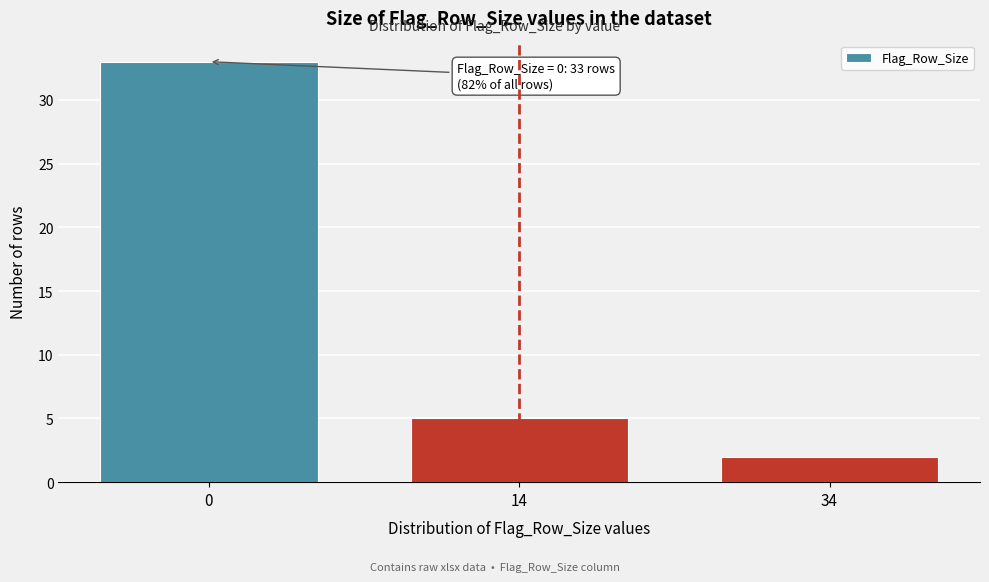

Reading left to right, extract all data points from this chart.

0=33	14=5	34=2